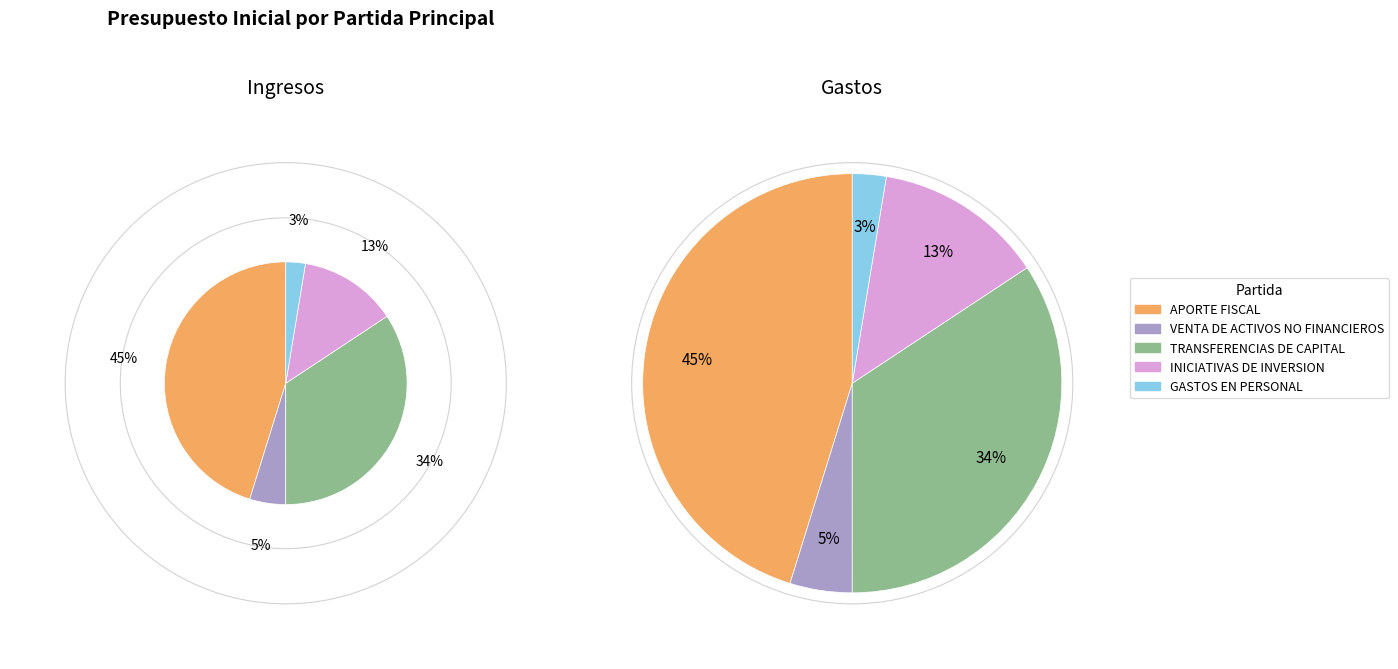

To the nearest percent, what is the difference between the VENTA DE ACTIVOS NO FINANCIEROS and GASTOS EN PERSONAL slice percentages?

2%